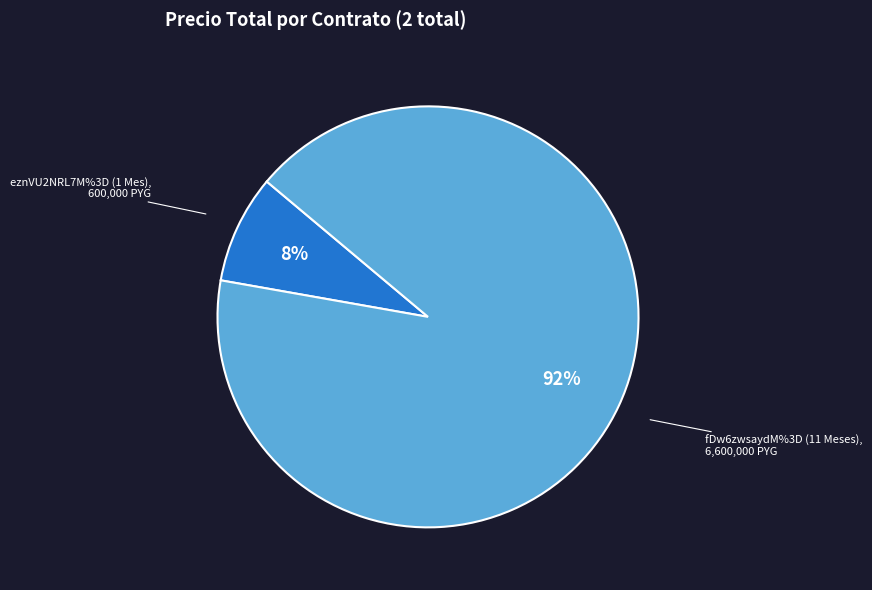

True or false: eznVU2NRL7M%3D (1 Mes) accounts for 1% of the total.

False